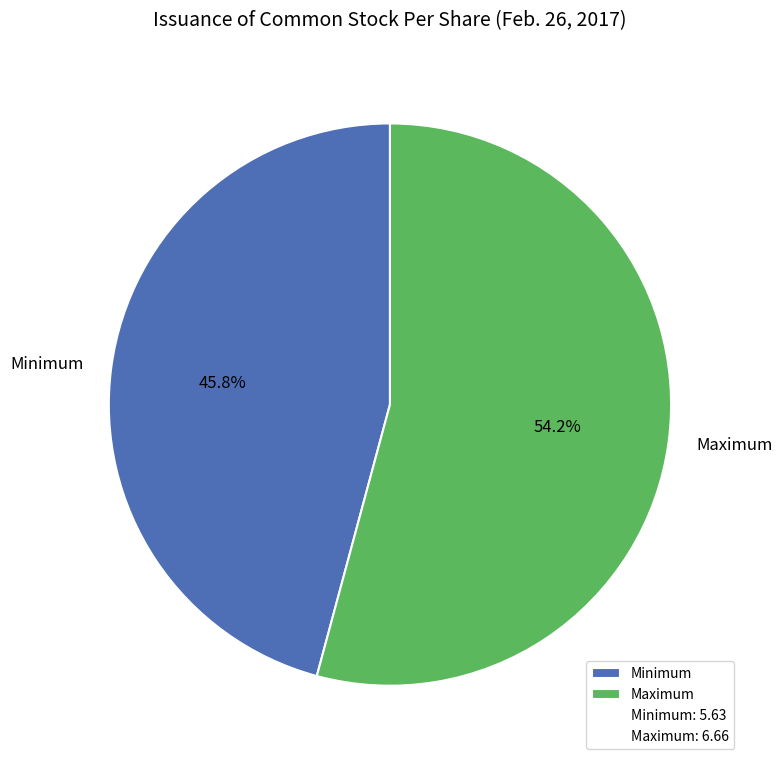

To the nearest percent, what is the difference between the Minimum and Maximum slice percentages?

8%